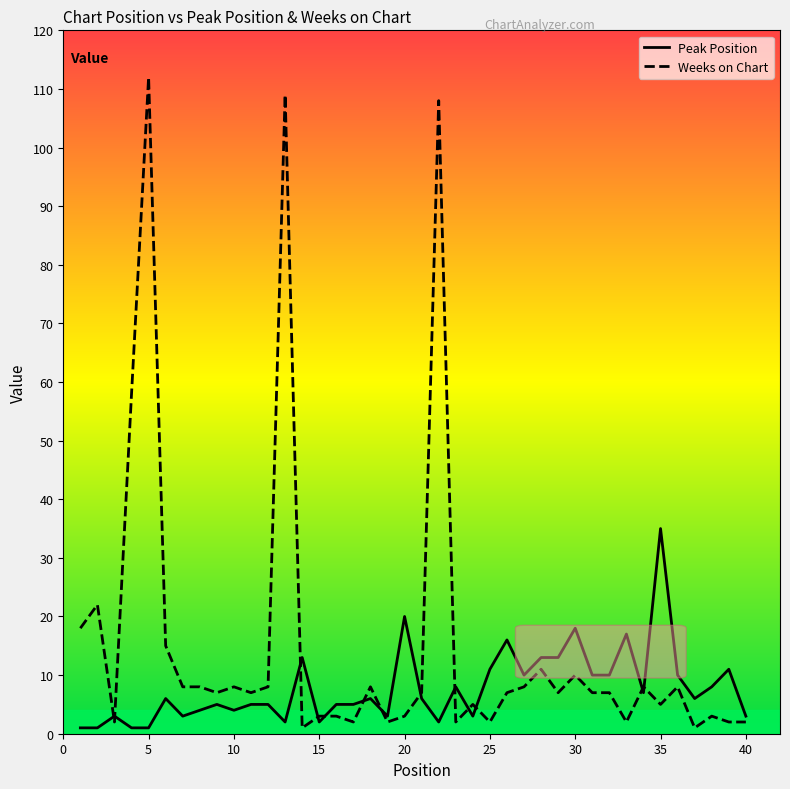

Does the chart have visible grid lines?

No